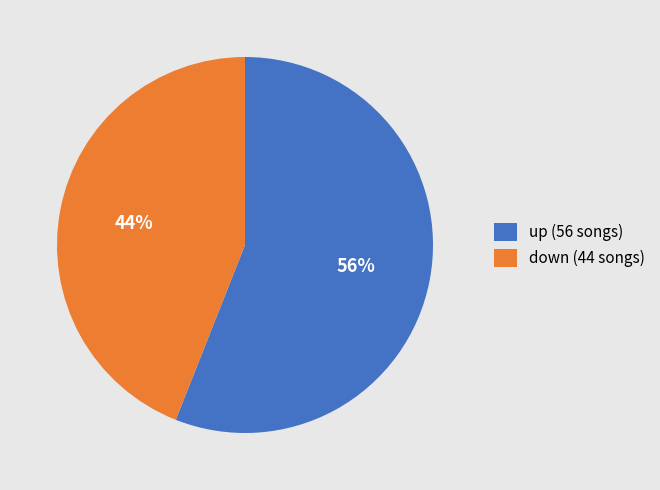

To the nearest percent, what is the difference between the largest and smallest slice percentages?

12%